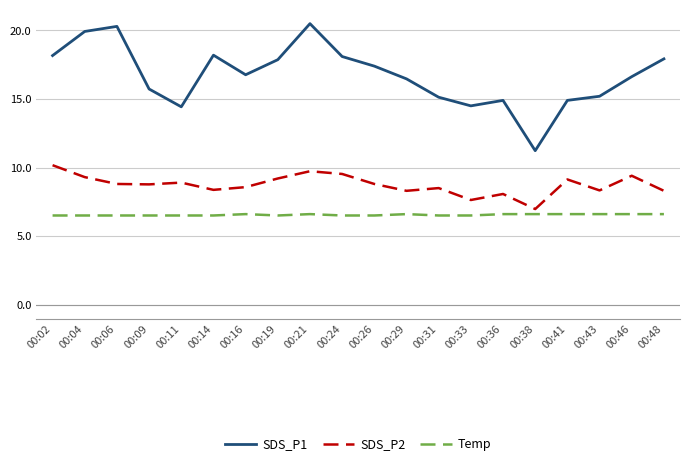

True or false: SDS_P2 and Temp cross at least once.

False